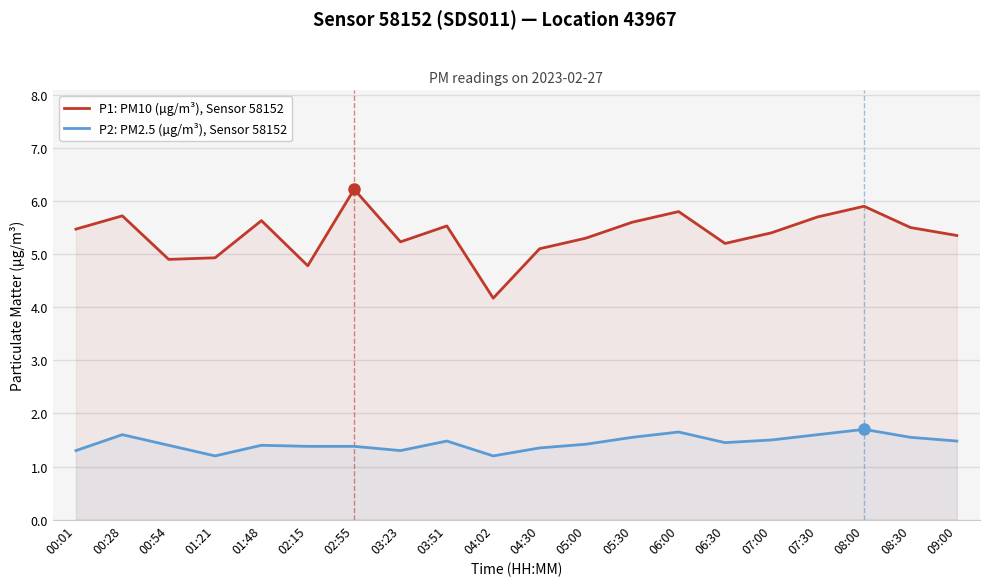

What value does the P1: PM10 (µg/m³), Sensor 58152 series have at 03:23?

5.2